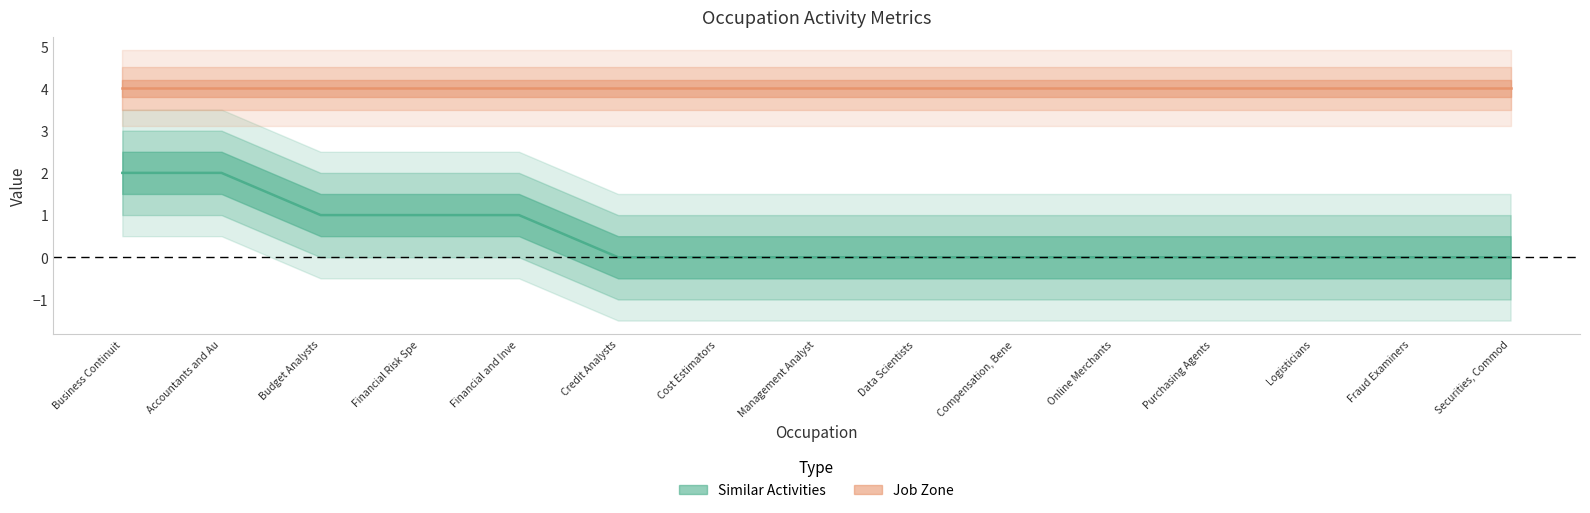

Rank the series at Credit Analysts from highest to lowest value.

Job Zone, Similar Activities